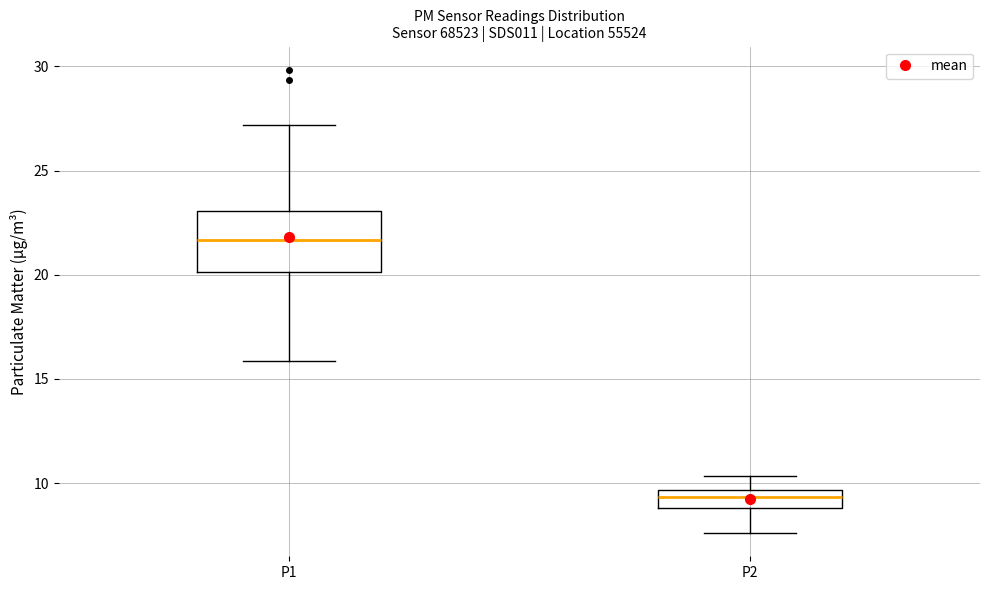

Reading left to right, transcribe this box plot: for each box, give where its median line is, the range the box spans, and where its two whiskers end, as read against the y-axis. The values are not printed on the chart, so give them approximately, as read against the axis.

P1: median 21.5, box 20.0 to 23.0, whiskers 16.0 to 27.0
P2: median 9.5 (inside the box), box 9.0 to 9.5, whiskers 7.5 to 10.5